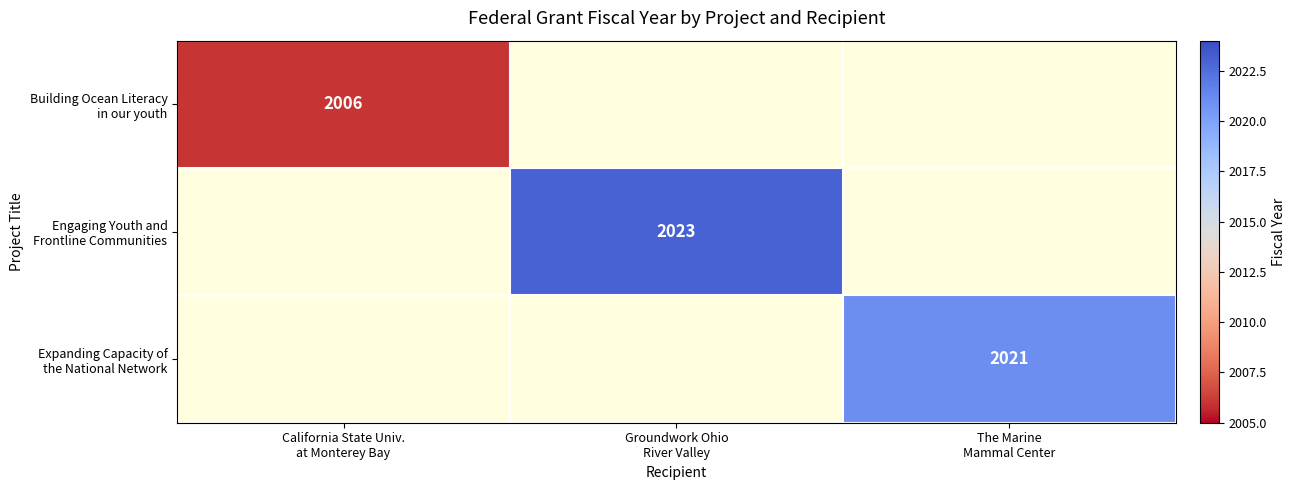

Is the value of Engaging Youth and Frontline Communities at Groundwork Ohio River Valley greater than the value of Building Ocean Literacy in our youth at Groundwork Ohio River Valley?

Yes